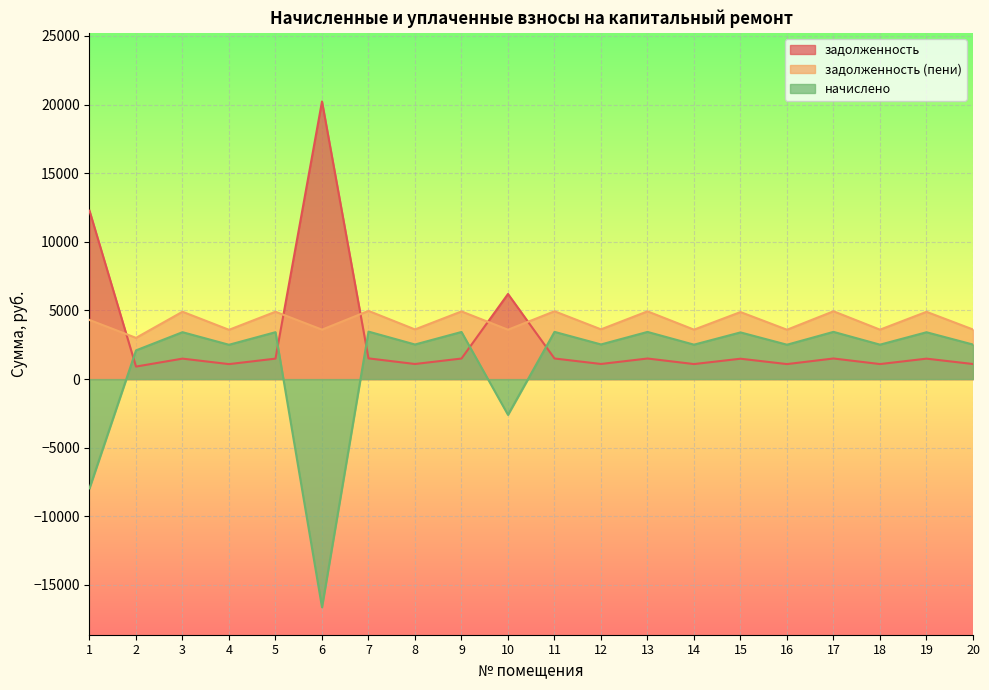

Rank the series by their maximum value, from lowest to highest.

начислено, задолженность (пени), задолженность